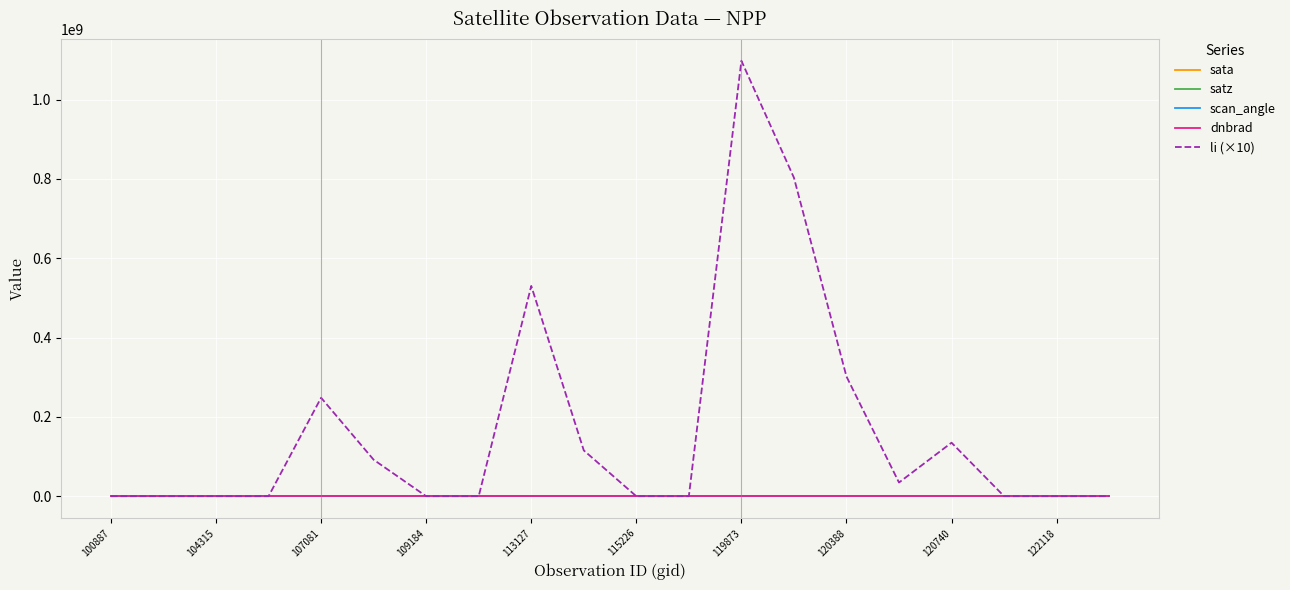

What is the maximum value shown in the chart?

1098124213.1